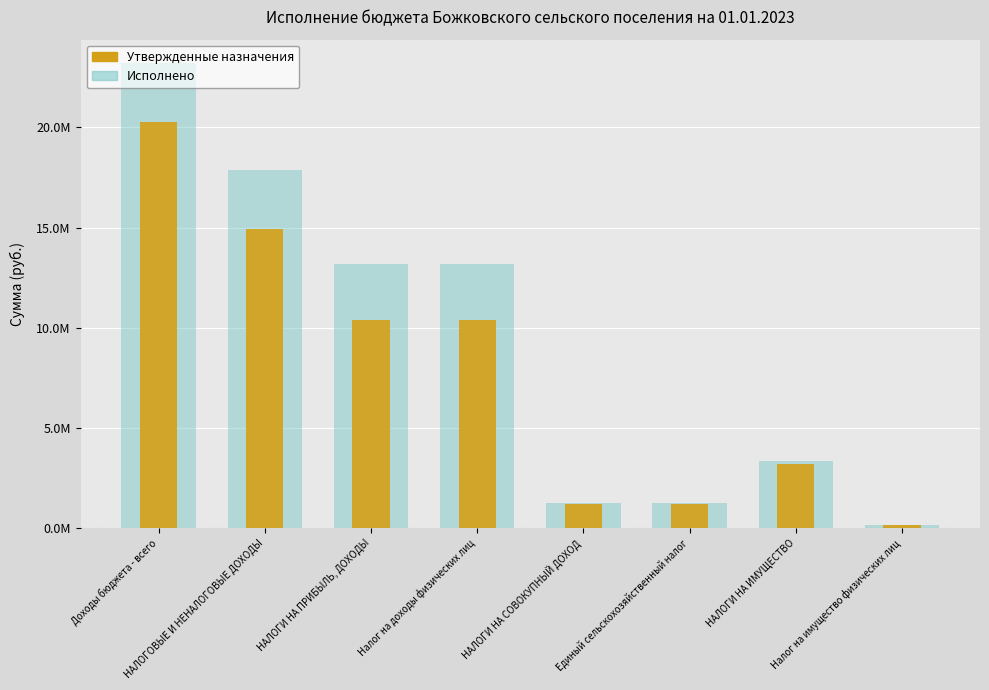

Is the value of Исполнено at НАЛОГИ НА ИМУЩЕСТВО greater than the value of Утвержденные бюджетные назначения at НАЛОГИ НА ИМУЩЕСТВО?

Yes